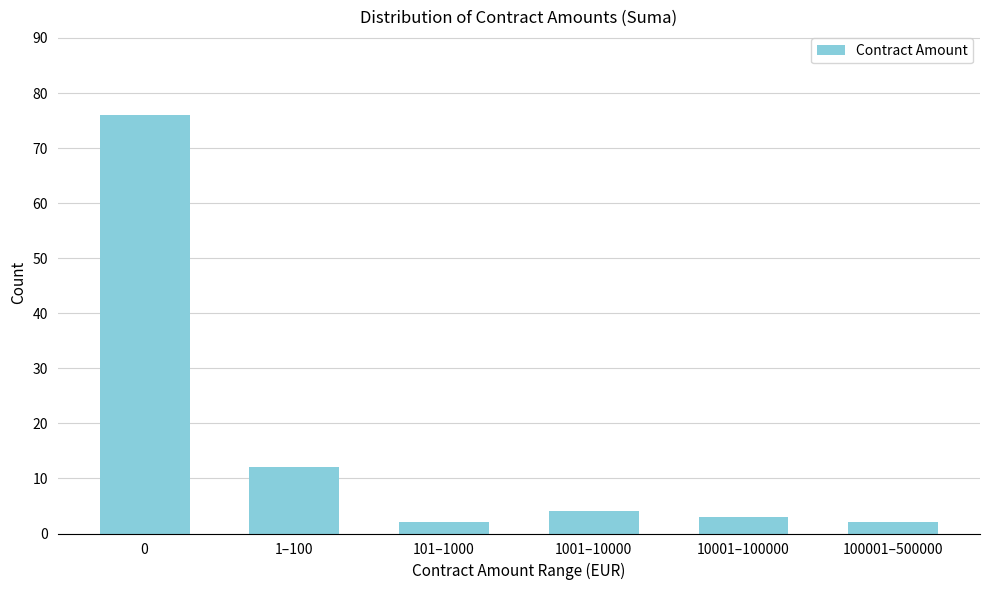

Reading left to right, what are all the values shown in this chart?

0=76	1–100=12	101–1000=2	1001–10000=4	10001–100000=3	100001–500000=2